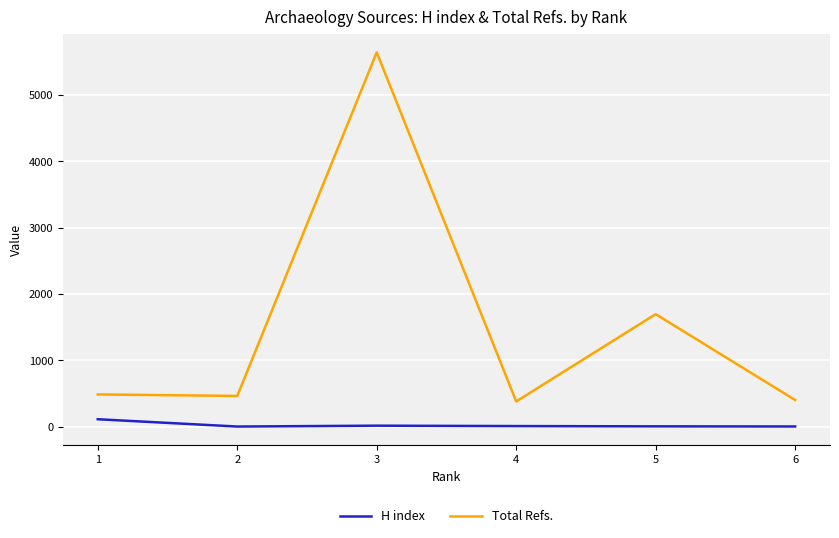

True or false: H index and Total Refs. intersect in this chart.

False